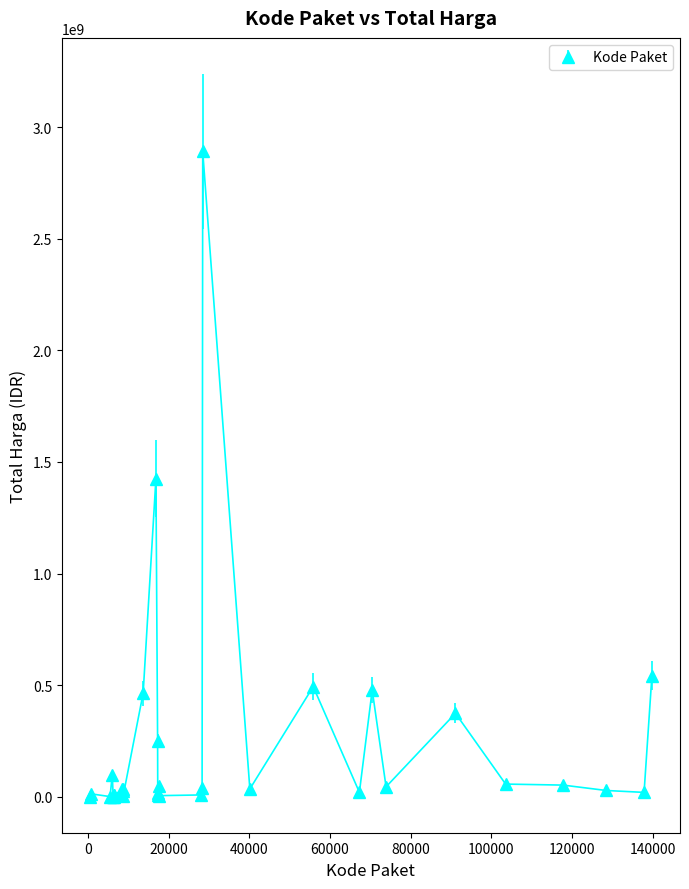

What is the maximum value shown in the chart?

2892122000